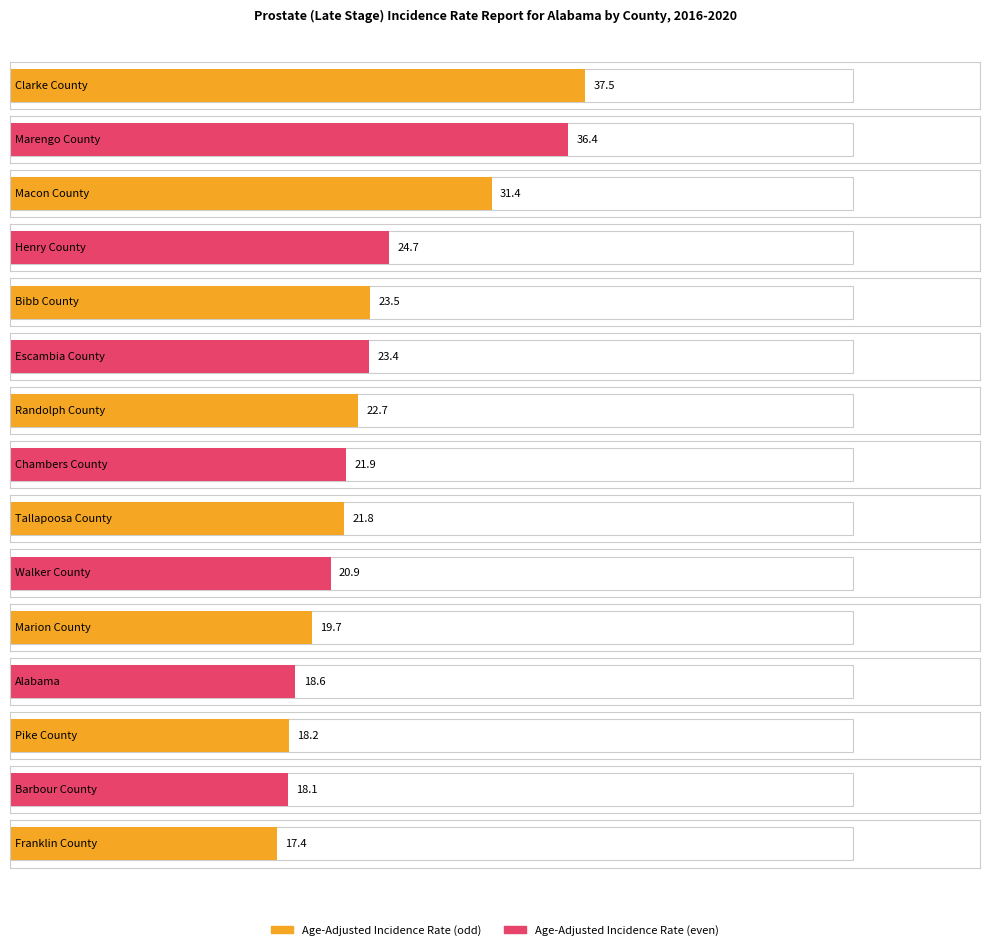

Is the value of Upper 95% CI at Marengo County greater than the value of Age-Adjusted Incidence Rate at Barbour County?

Yes